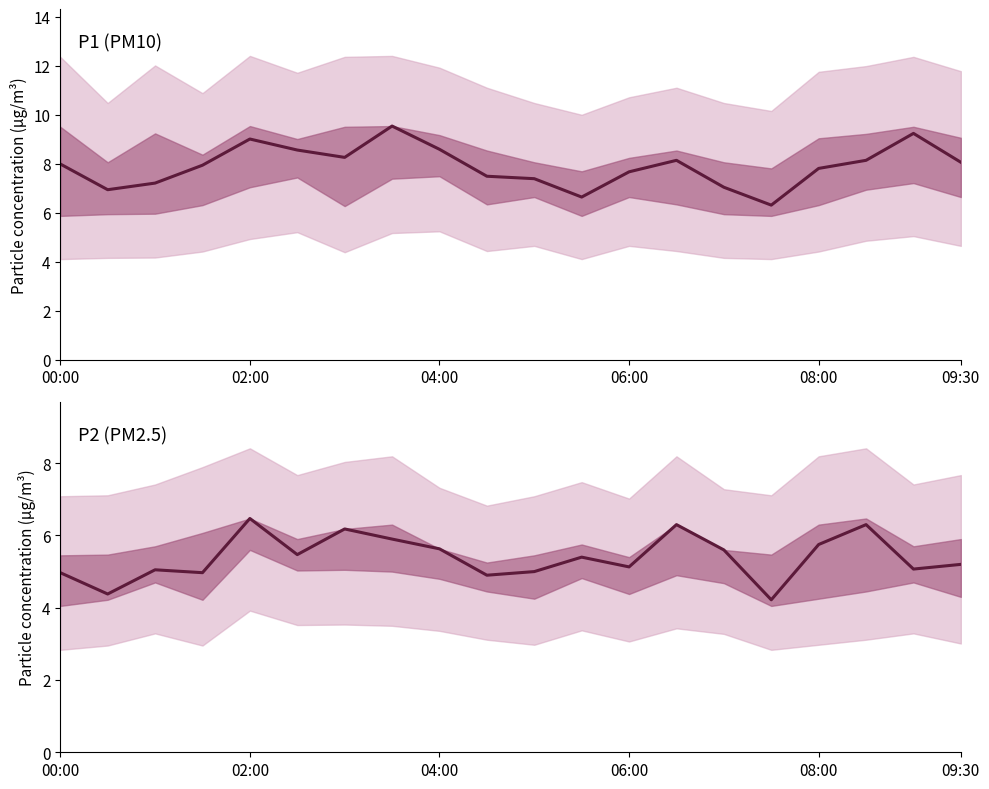

What is the sum of all P1 values?

158.2